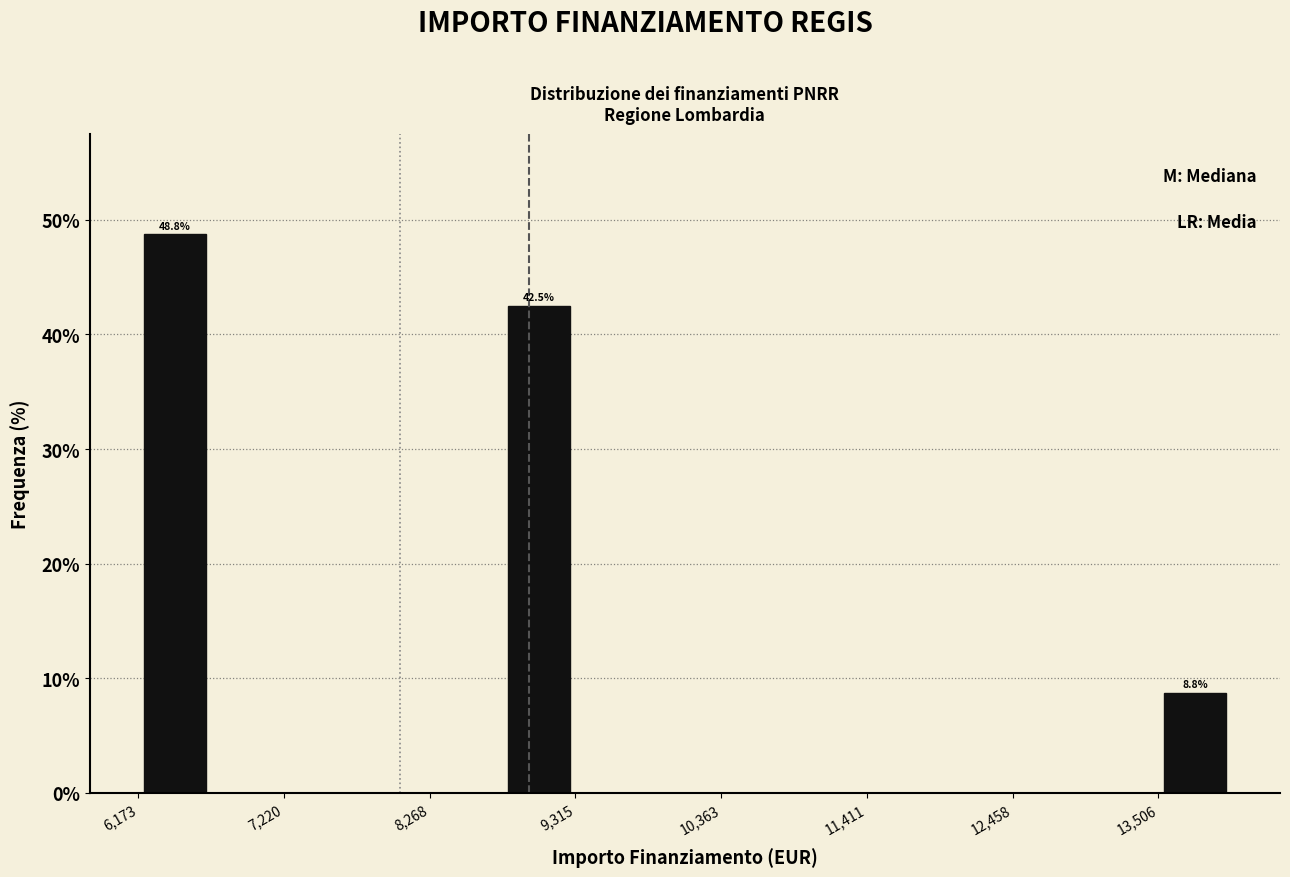

Read against the x-axis, roughly where is the centre of the tallest bar?

6400